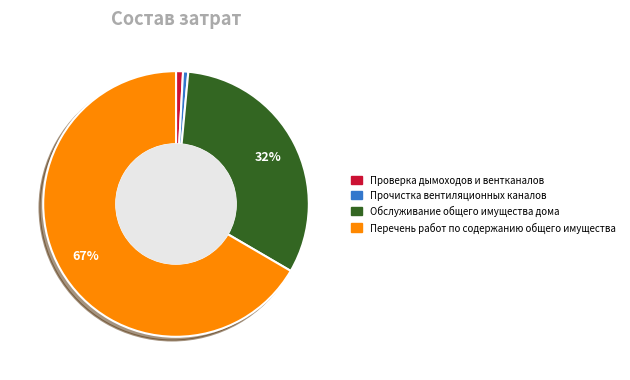

Which category has the biggest portion of the pie?

Перечень работ по содержанию общего имущества